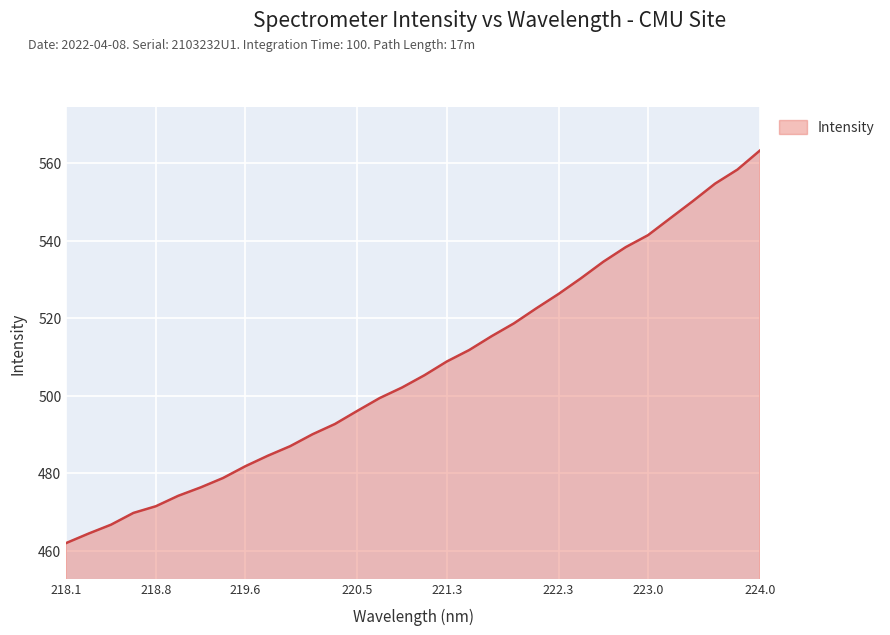

How many lines are shown in the chart?

1